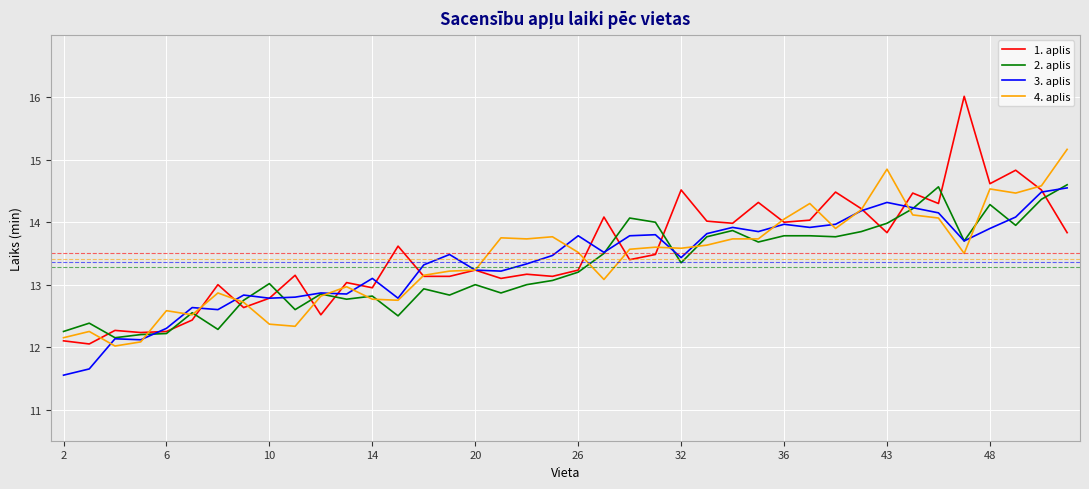

What is the maximum value for 4. aplis?

15.2